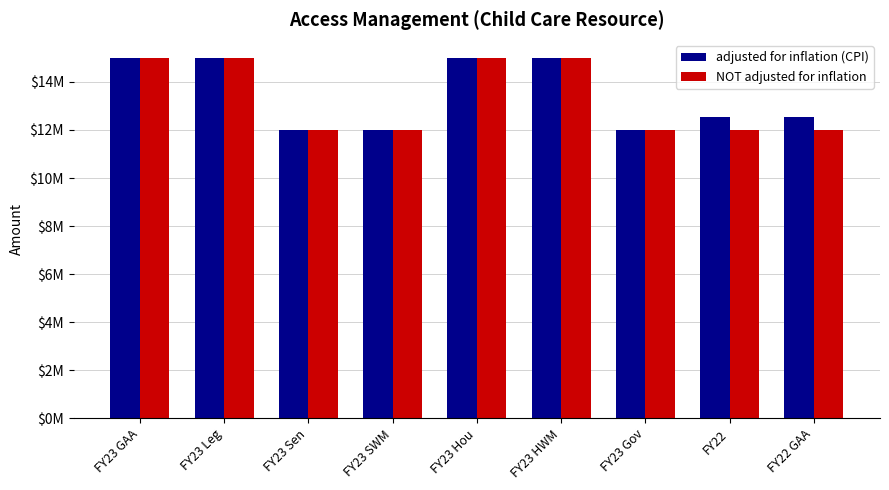

What is the value of the adjusted for inflation (CPI) bar at the 3rd from the left?

12000000